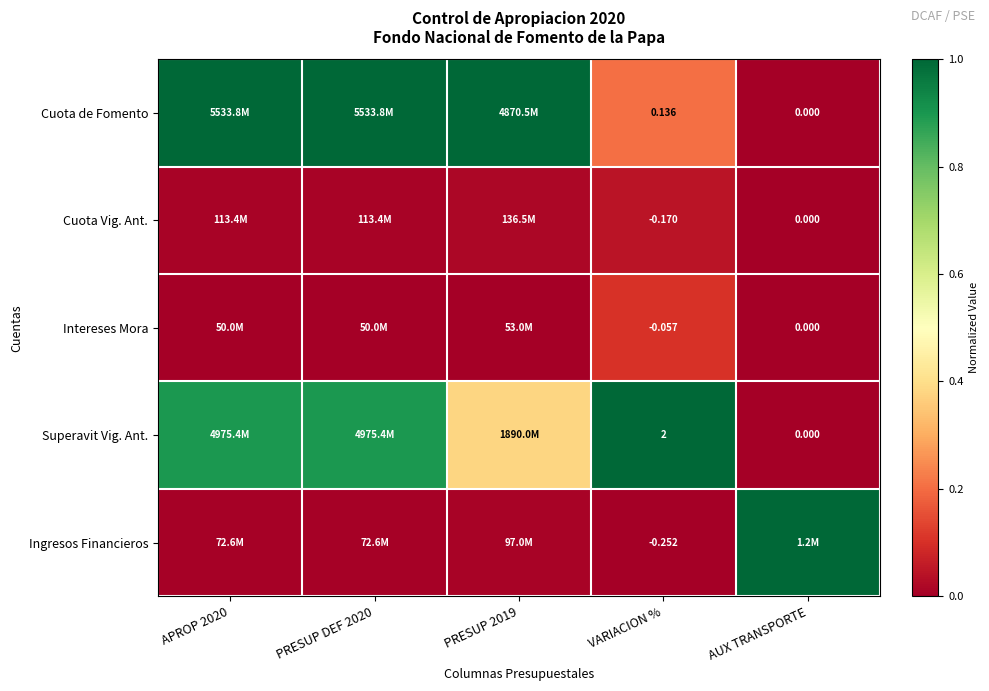

What is the maximum value for Intereses Mora?

0.1